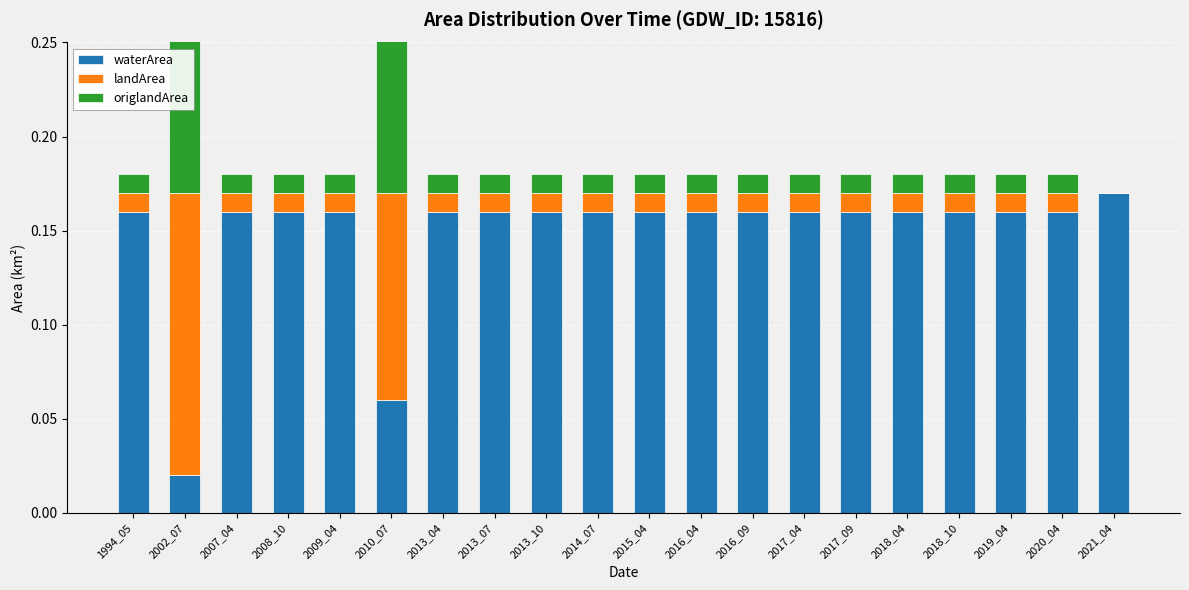

Which series has the largest range (max minus min)?

waterArea